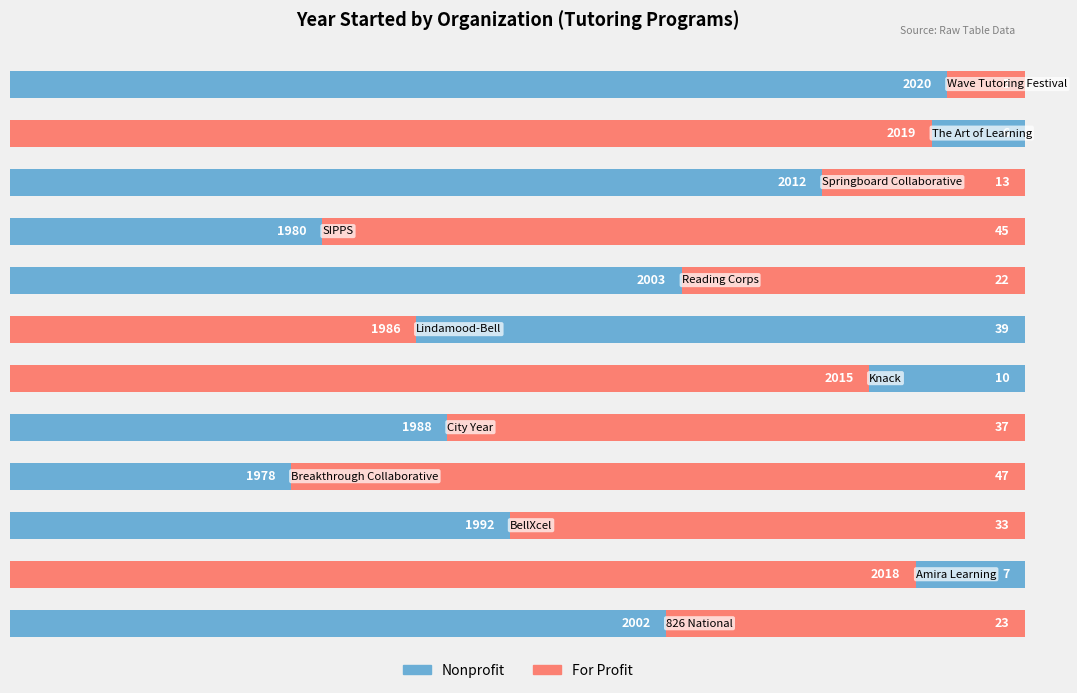

Which series has the largest total across all categories?

Nonprofit